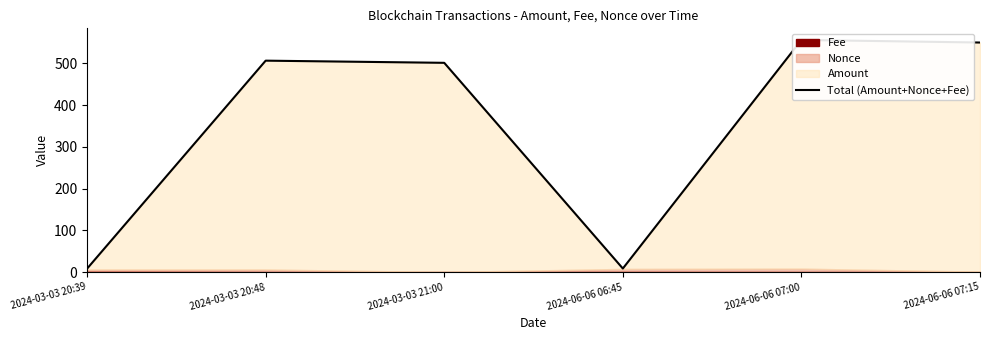

What is the smallest value displayed?

8.2